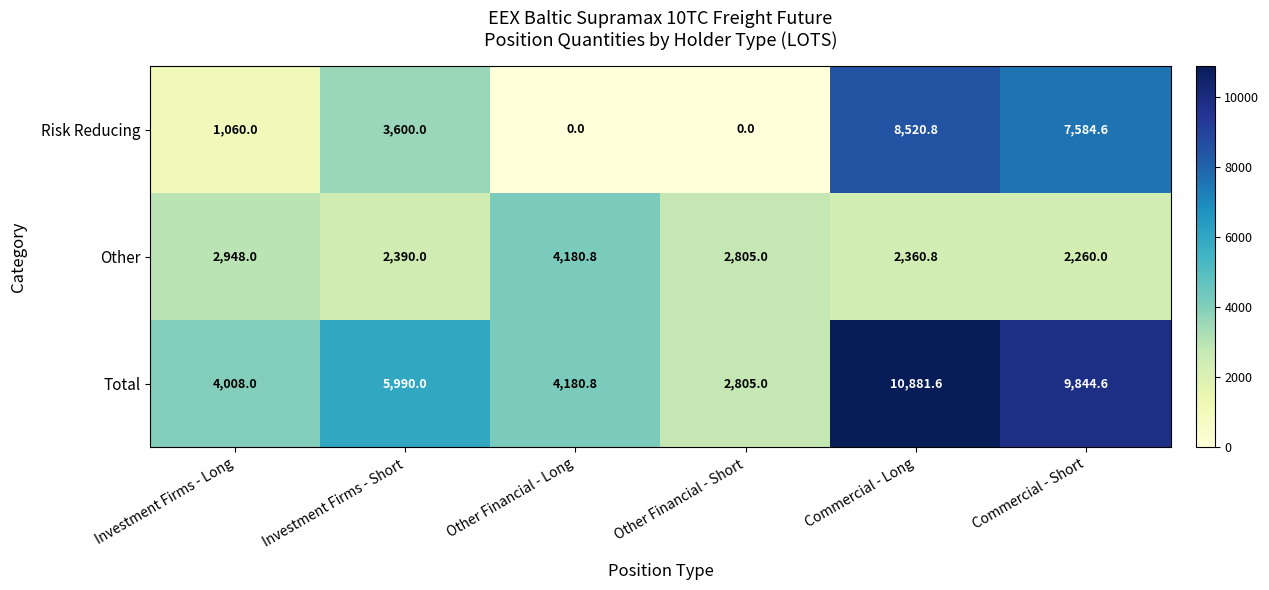

Reading left to right, what are all the values shown in this chart?

Risk Reducing: Investment Firms - Long=1060.0	Investment Firms - Short=3600.0	Other Financial - Long=0.0	Other Financial - Short=0.0	Commercial - Long=8520.8	Commercial - Short=7584.6
Other: Investment Firms - Long=2948.0	Investment Firms - Short=2390.0	Other Financial - Long=4180.8	Other Financial - Short=2805.0	Commercial - Long=2360.8	Commercial - Short=2260.0
Total: Investment Firms - Long=4008.0	Investment Firms - Short=5990.0	Other Financial - Long=4180.8	Other Financial - Short=2805.0	Commercial - Long=10881.6	Commercial - Short=9844.6